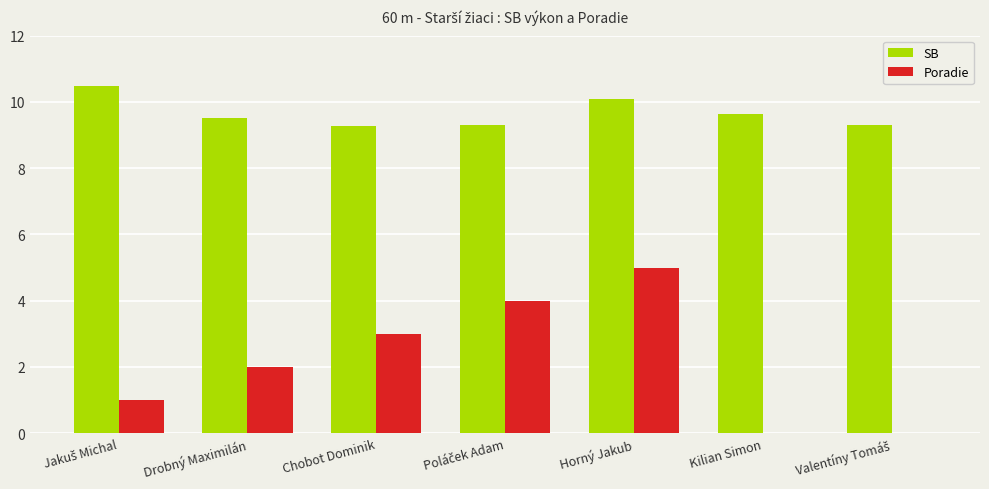

What is the sum of all Poradie values?

15.0